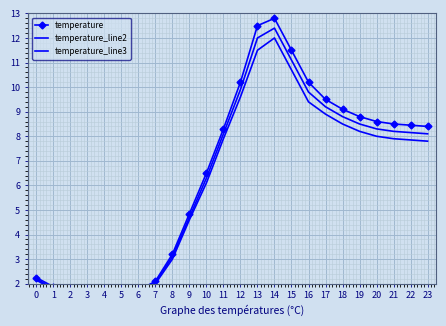

Reading left to right, list all the values displayed in this chart.

temperature: 2.2	1.9	1.6	1.5	1.5	1.6	1.7	2.1	3.2	4.8	6.5	8.3	10.2	12.5	12.8	11.5	10.2	9.5	9.1	8.8	8.6	8.5	8.4	8.4
temperature_line2: 2.2	1.8	1.6	1.5	1.5	1.5	1.7	2.0	3.1	4.7	6.3	8.1	9.9	12.0	12.4	11.1	9.8	9.2	8.8	8.5	8.3	8.2	8.2	8.1
temperature_line3: 2.1	1.8	1.6	1.5	1.4	1.5	1.6	2.0	3.0	4.6	6.1	7.9	9.6	11.5	12.0	10.7	9.4	8.9	8.5	8.2	8.0	7.9	7.8	7.8